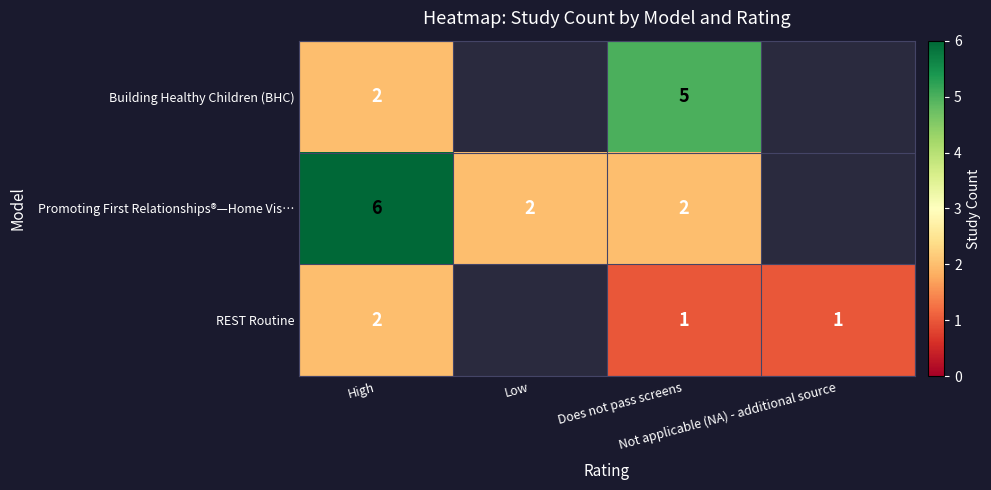

How many positive values does the Promoting First Relationships®—Home Vis… series have?

3